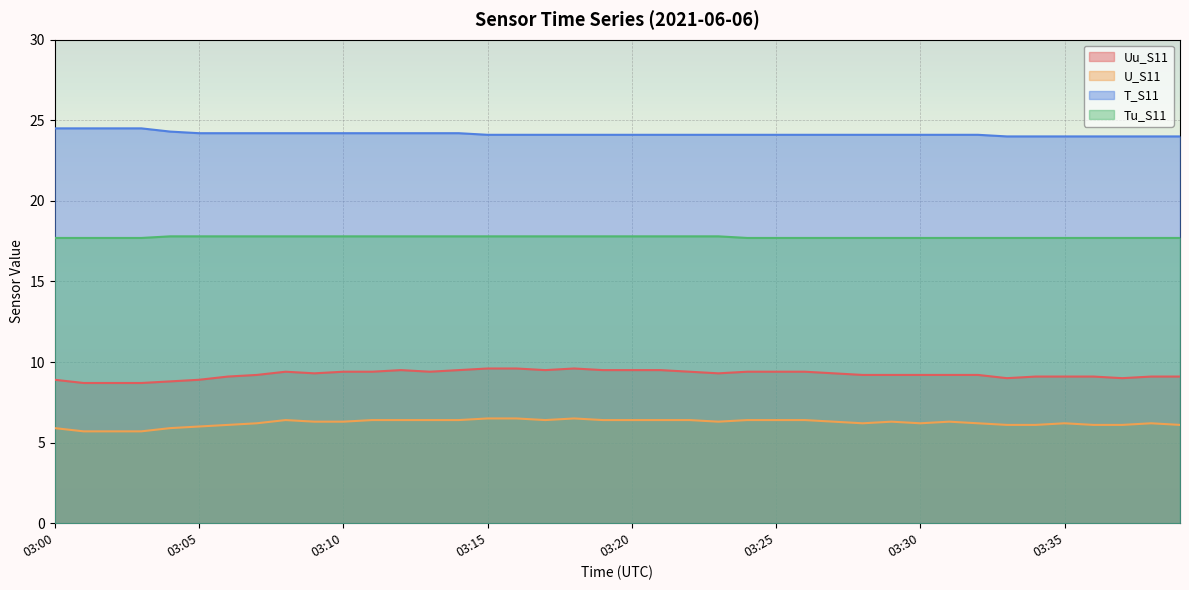

True or false: Tu_S11 has a value of 17.8 at 03:08.

True